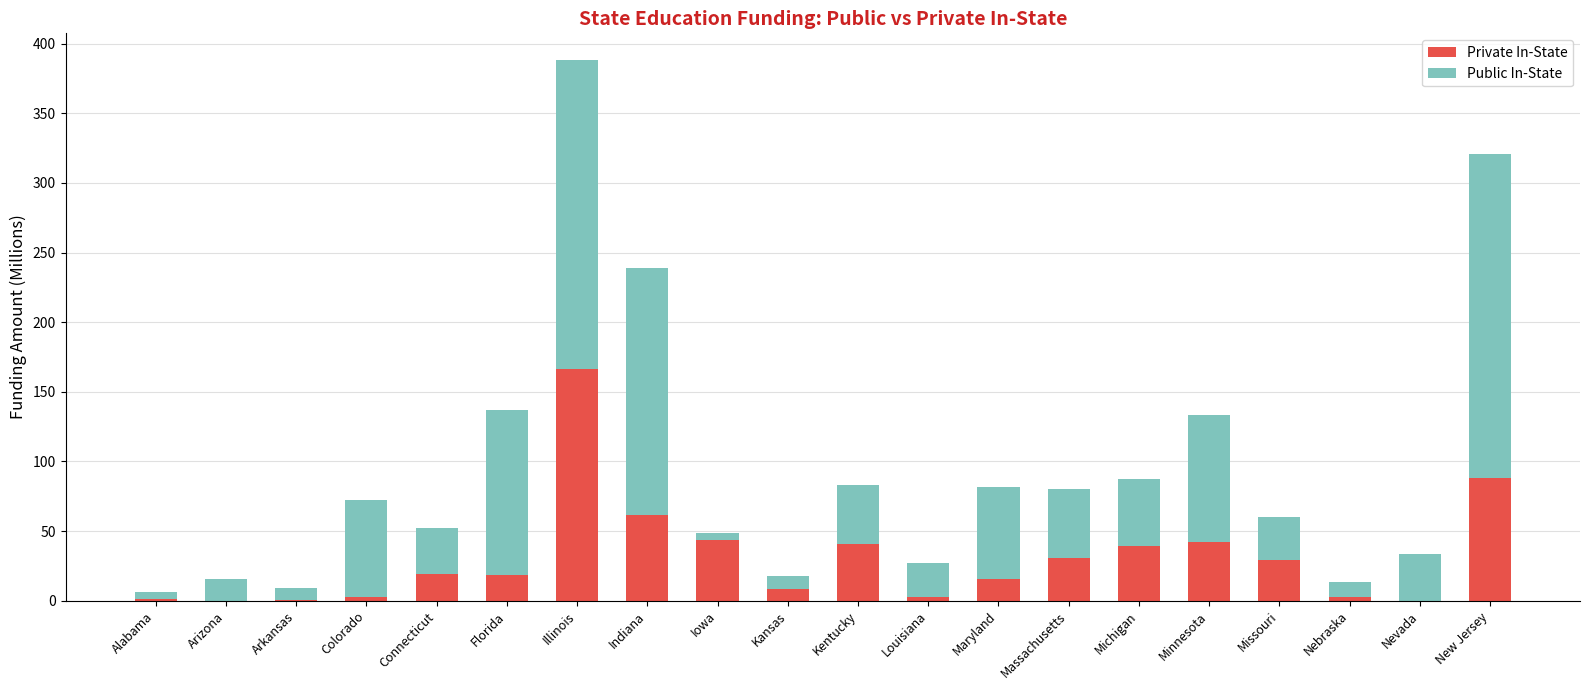

What is the sum of all Private In-State values?

612.9